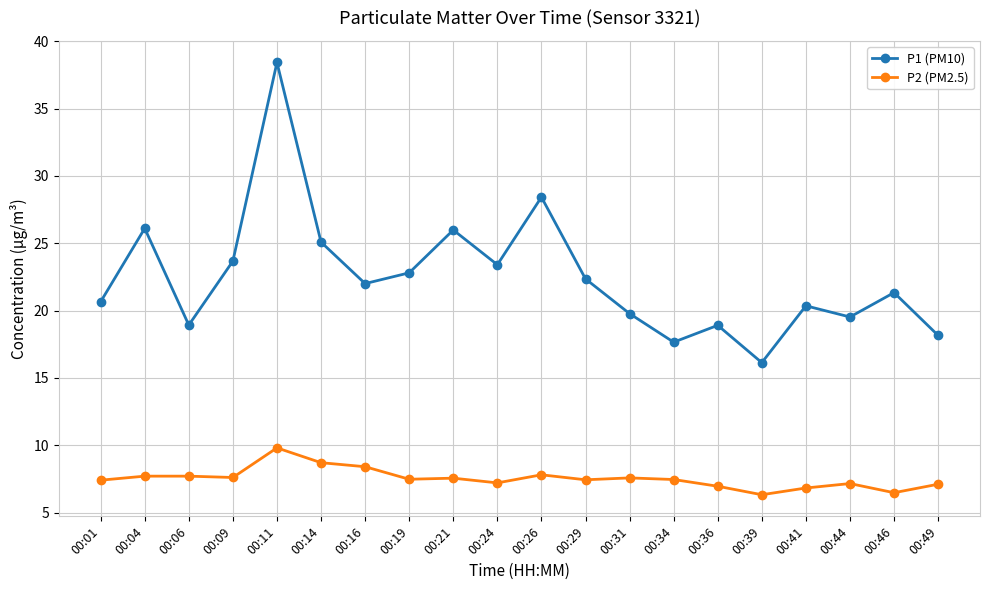

List the series in order of their overall mean, lowest first.

P2 (PM2.5), P1 (PM10)